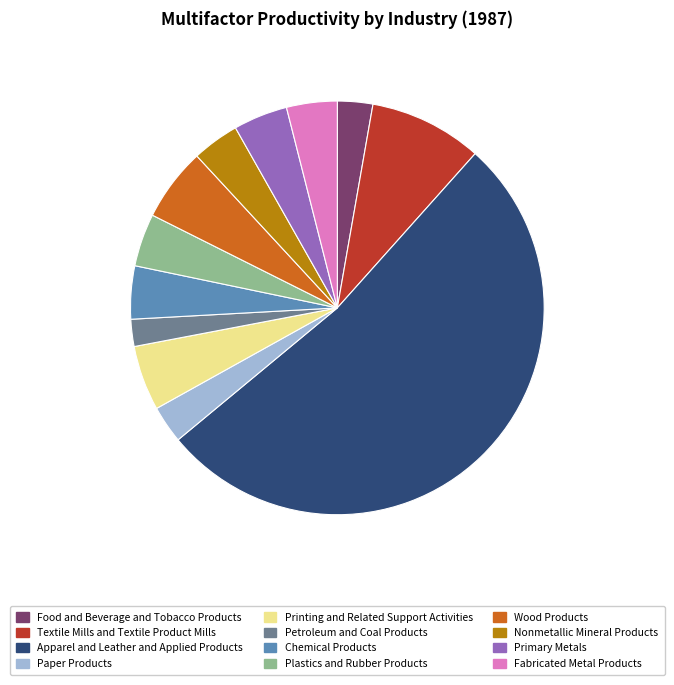

Which has a higher value, Petroleum and Coal Products or Apparel and Leather and Applied Products?

Apparel and Leather and Applied Products